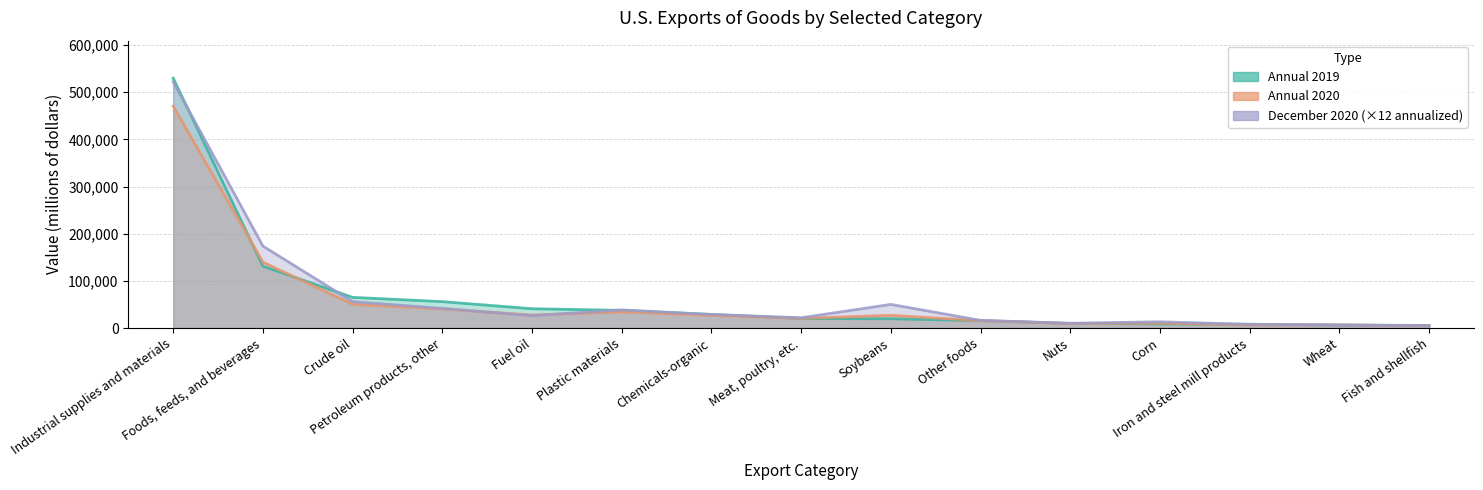

Which series changed the most between Fuel oil and Other foods?

Annual 2019